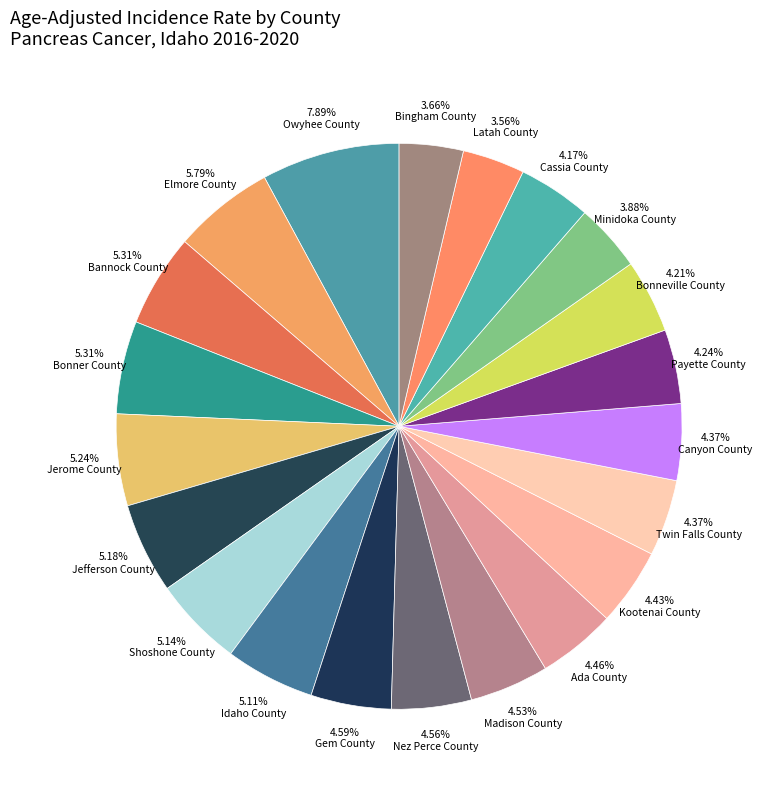

Is the sum of 4.59% Gem County and 3.88% Minidoka County greater than half?

No